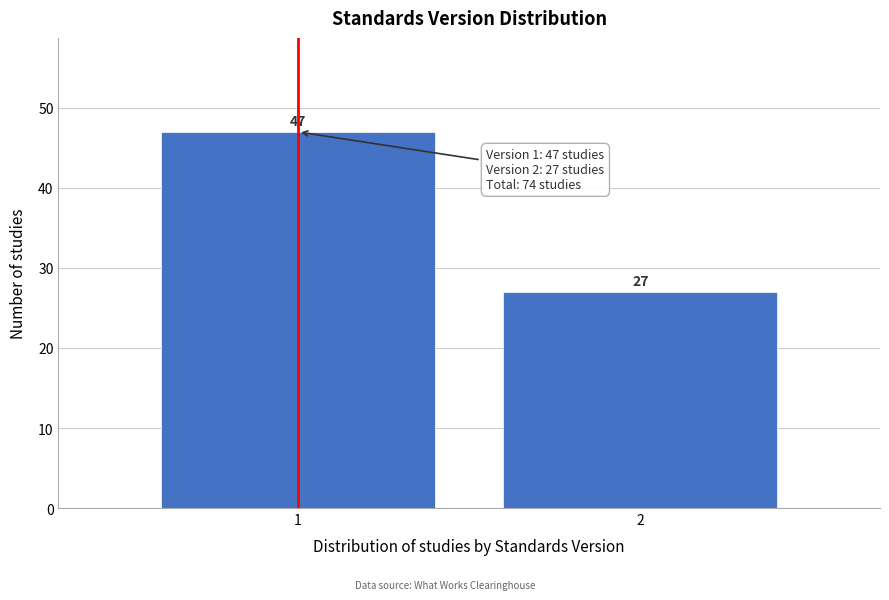

Reading left to right, transcribe all the data shown in this chart.

1=47	2=27